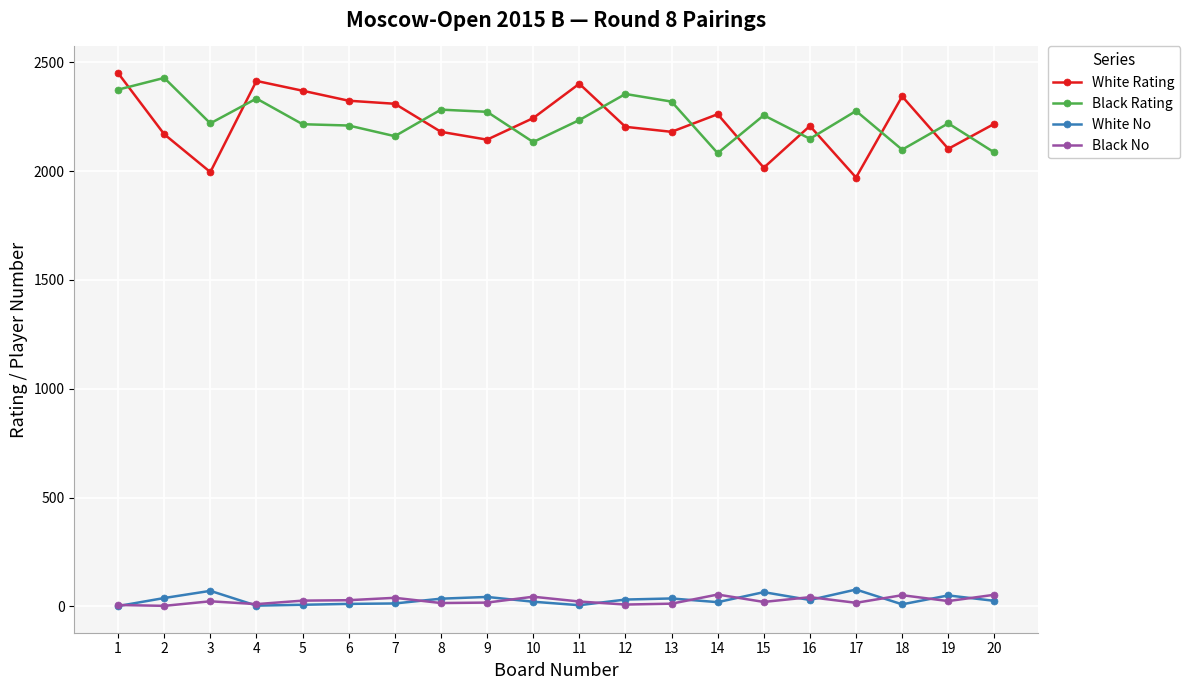

Is the value of Black No at 12 greater than the value of White Rating at 6?

No